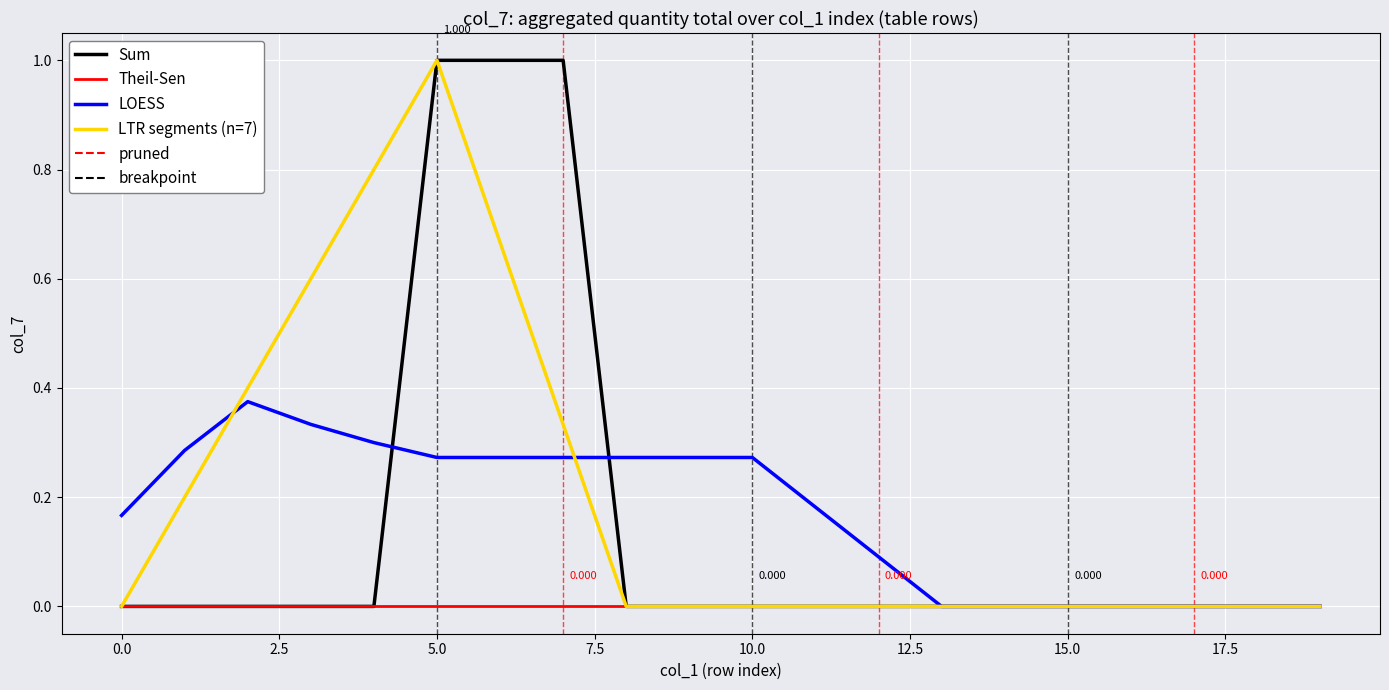

How many lines are shown in the chart?

4